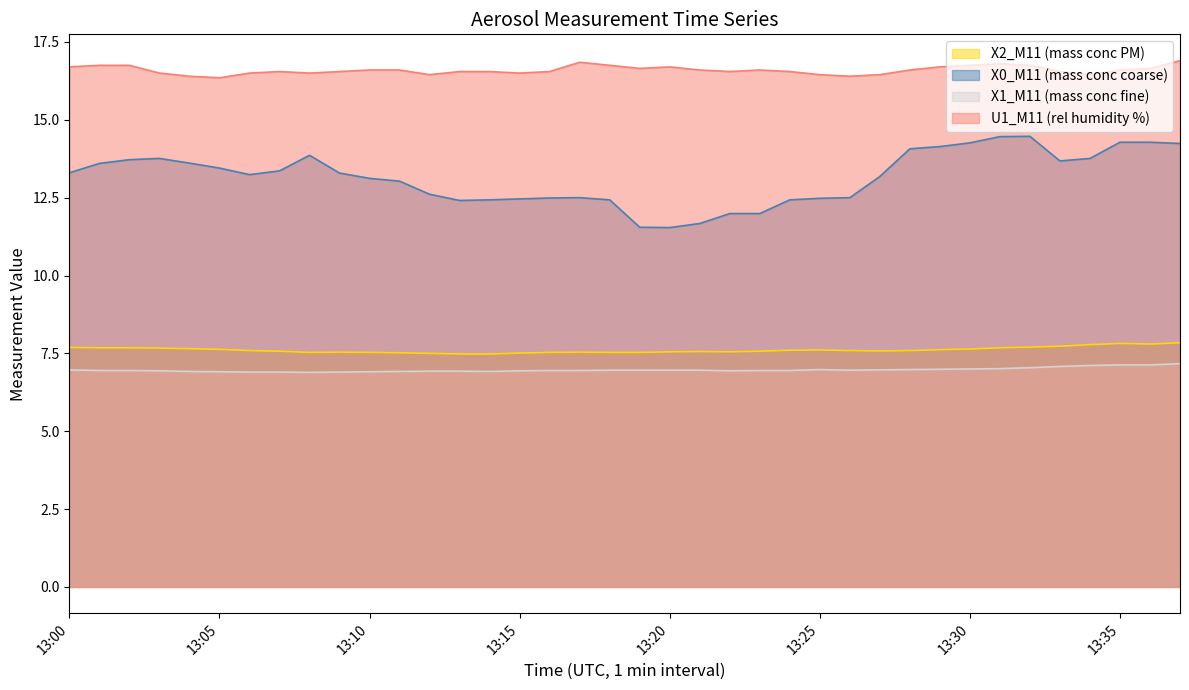

Reading left to right, what are all the values shown in this chart?

X2_M11 (mass conc PM): 13:00=7.7	13:01=7.7	13:02=7.7	13:03=7.7	13:04=7.7	13:05=7.6	13:06=7.6	13:07=7.6	13:08=7.5	13:09=7.5	13:10=7.5	13:11=7.5	13:12=7.5	13:13=7.5	13:14=7.5	13:15=7.5	13:16=7.5	13:17=7.5	13:18=7.5	13:19=7.5	13:20=7.5	13:21=7.6	13:22=7.5	13:23=7.6	13:24=7.6	13:25=7.6	13:26=7.6	13:27=7.6	13:28=7.6	13:29=7.6	13:30=7.6	13:31=7.7	13:32=7.7	13:33=7.7	13:34=7.8	13:35=7.8	13:36=7.8	13:37=7.8
X0_M11 (mass conc coarse): 13:00=13.3	13:01=13.6	13:02=13.7	13:03=13.8	13:04=13.6	13:05=13.4	13:06=13.2	13:07=13.4	13:08=13.9	13:09=13.3	13:10=13.1	13:11=13.0	13:12=12.6	13:13=12.4	13:14=12.4	13:15=12.5	13:16=12.5	13:17=12.5	13:18=12.4	13:19=11.6	13:20=11.5	13:21=11.7	13:22=12.0	13:23=12.0	13:24=12.4	13:25=12.5	13:26=12.5	13:27=13.2	13:28=14.1	13:29=14.1	13:30=14.3	13:31=14.5	13:32=14.5	13:33=13.7	13:34=13.8	13:35=14.3	13:36=14.3	13:37=14.2
X1_M11 (mass conc fine): 13:00=7.0	13:01=7.0	13:02=7.0	13:03=6.9	13:04=6.9	13:05=6.9	13:06=6.9	13:07=6.9	13:08=6.9	13:09=6.9	13:10=6.9	13:11=6.9	13:12=6.9	13:13=6.9	13:14=6.9	13:15=6.9	13:16=7.0	13:17=7.0	13:18=7.0	13:19=7.0	13:20=7.0	13:21=7.0	13:22=6.9	13:23=7.0	13:24=7.0	13:25=7.0	13:26=7.0	13:27=7.0	13:28=7.0	13:29=7.0	13:30=7.0	13:31=7.0	13:32=7.0	13:33=7.1	13:34=7.1	13:35=7.1	13:36=7.1	13:37=7.2
U1_M11 (rel humidity %): 13:00=16.7	13:01=16.8	13:02=16.8	13:03=16.5	13:04=16.4	13:05=16.4	13:06=16.5	13:07=16.6	13:08=16.5	13:09=16.6	13:10=16.6	13:11=16.6	13:12=16.4	13:13=16.6	13:14=16.6	13:15=16.5	13:16=16.6	13:17=16.9	13:18=16.8	13:19=16.6	13:20=16.7	13:21=16.6	13:22=16.6	13:23=16.6	13:24=16.6	13:25=16.4	13:26=16.4	13:27=16.4	13:28=16.6	13:29=16.7	13:30=16.8	13:31=16.8	13:32=16.8	13:33=16.6	13:34=16.4	13:35=16.6	13:36=16.6	13:37=16.9